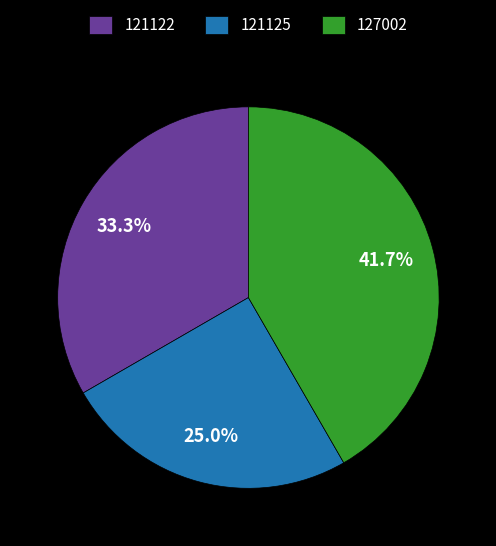

Rank the categories by value from highest to lowest.

127002, 121122, 121125